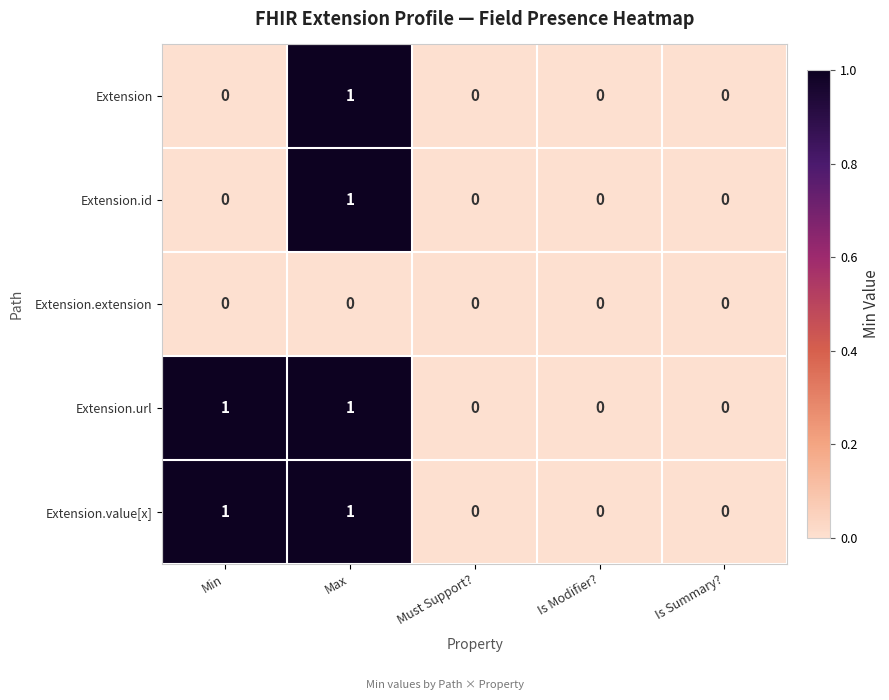

Is the value of Extension.id at Is Summary? greater than the value of Extension.value[x] at Max?

No